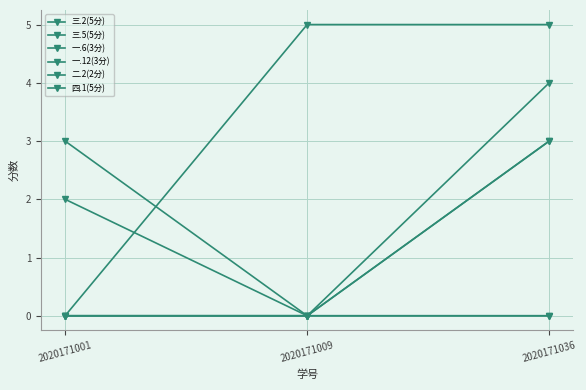

The 四.1(5分) series shows 5 at 2020171009. True or false?

True